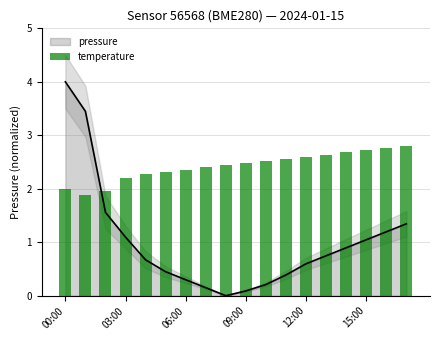

Reading left to right, list all the values displayed in this chart.

2.0	1.9	2.0	2.2	2.3	2.3	2.4	2.4	2.4	2.5	2.5	2.6	2.6	2.6	2.7	2.7	2.8	2.8